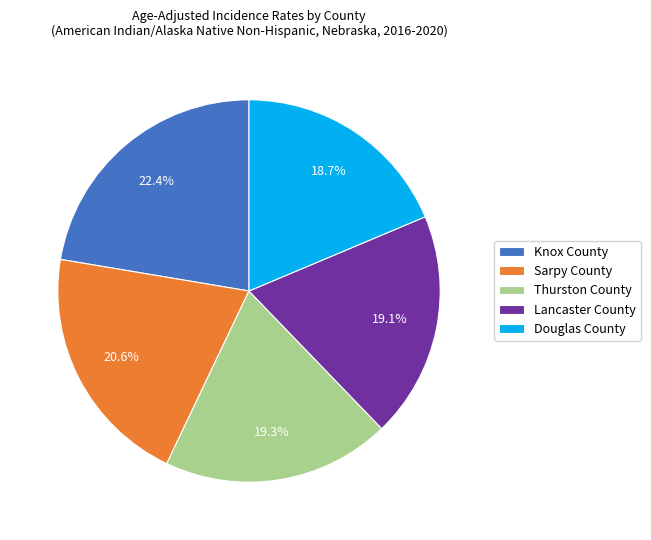

Combined, do Lancaster County and Thurston County account for over 50%?

No